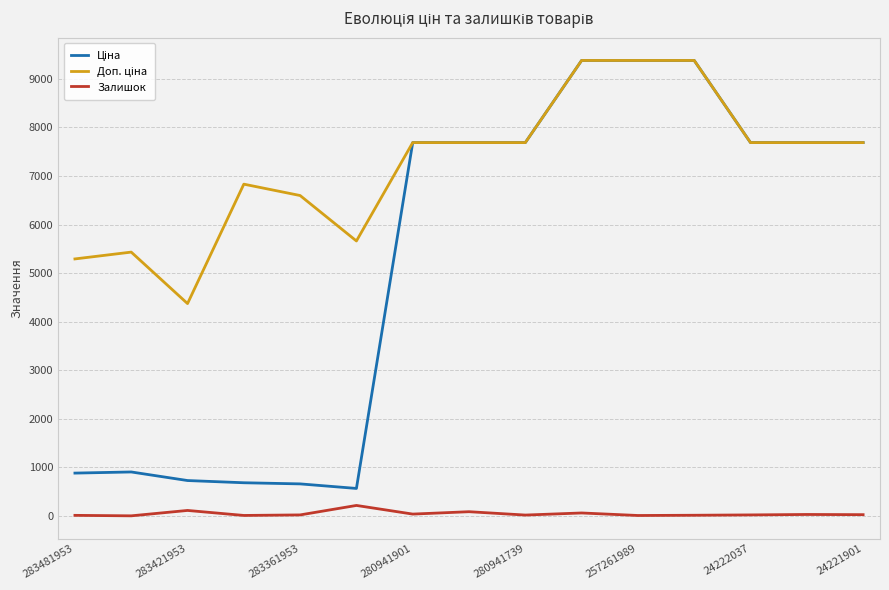

What is the maximum value for Залишок?

216.0